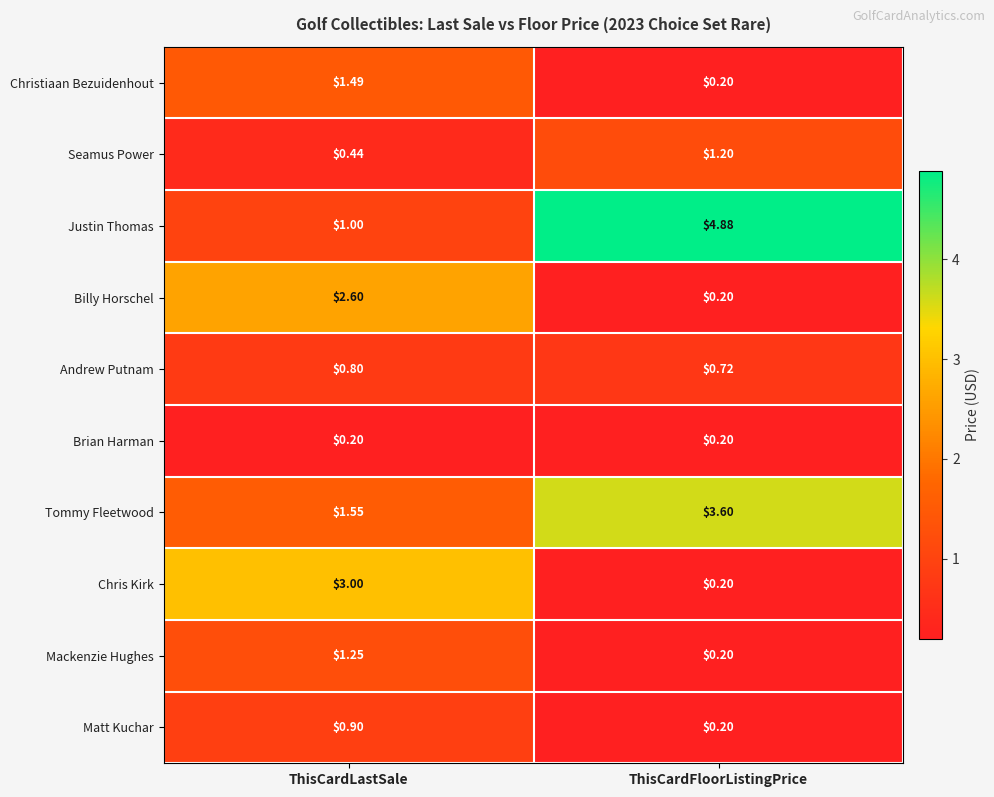

At which label is Chris Kirk closest to 1?

ThisCardFloorListingPrice